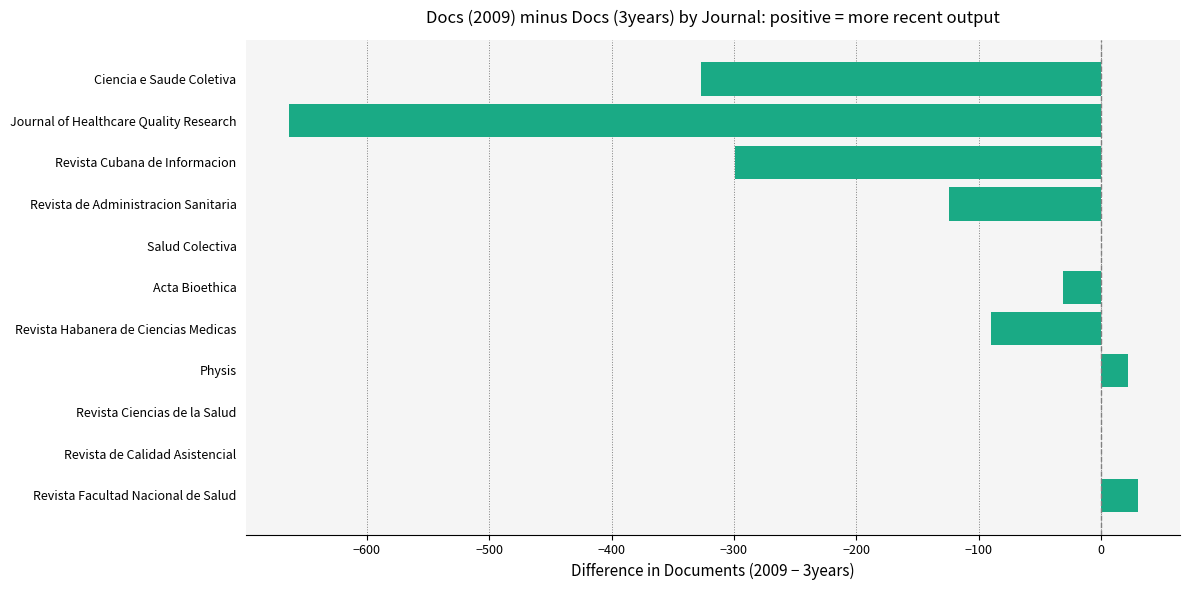

Count the number of data series in this chart.

1